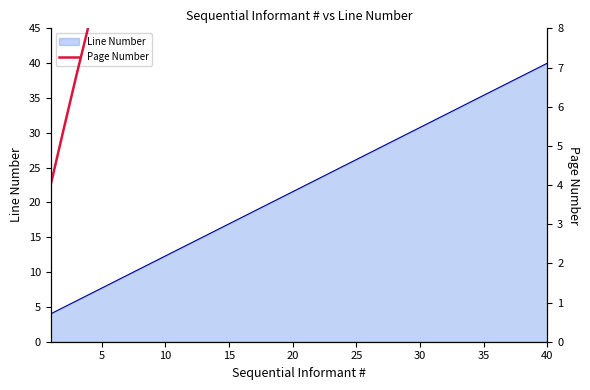

Which category has the highest value in the Line Number series?

40